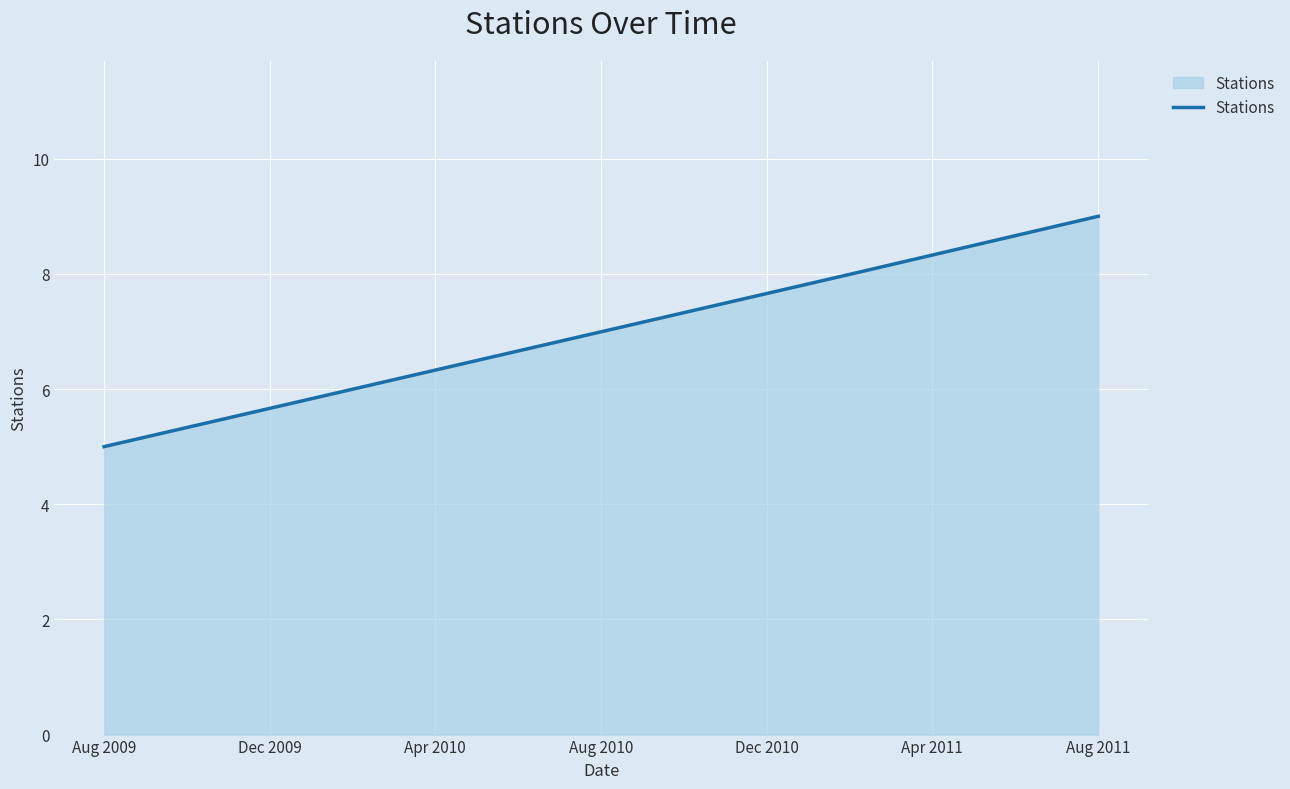

What is the average value?

7